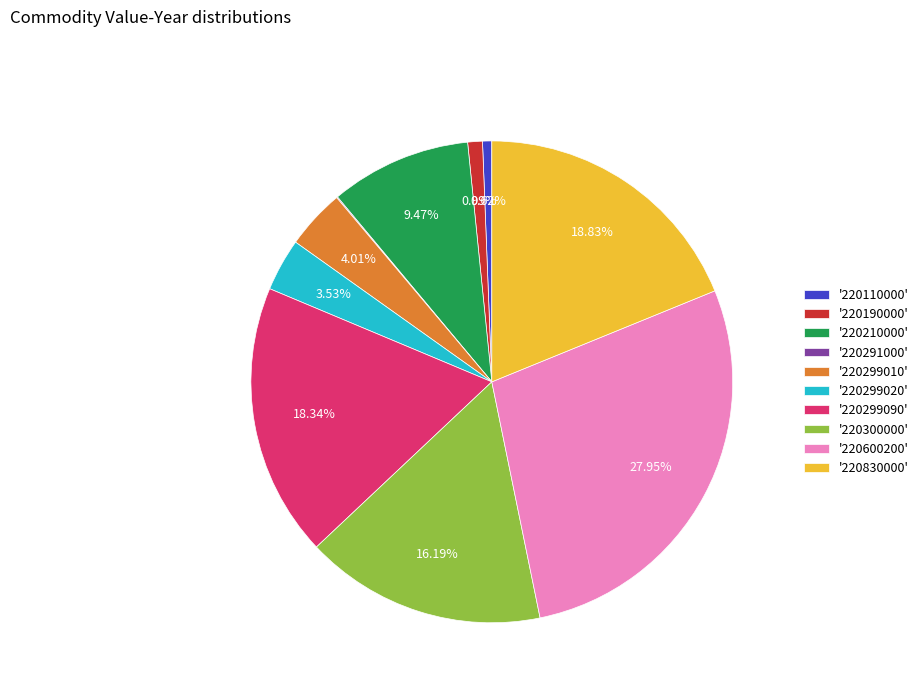

Is the sum of '220830000' and '220190000' greater than half?

No